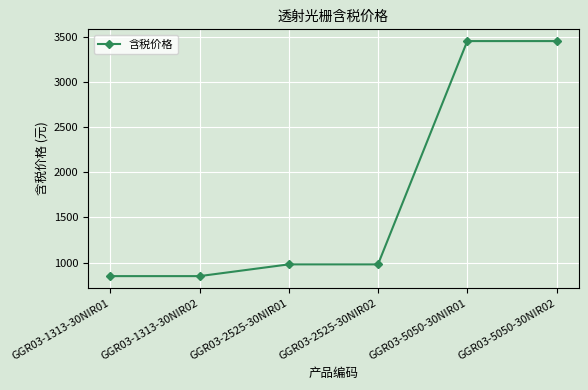

True or false: the data shows 203 at GGR03-2525-30NIR01.

False